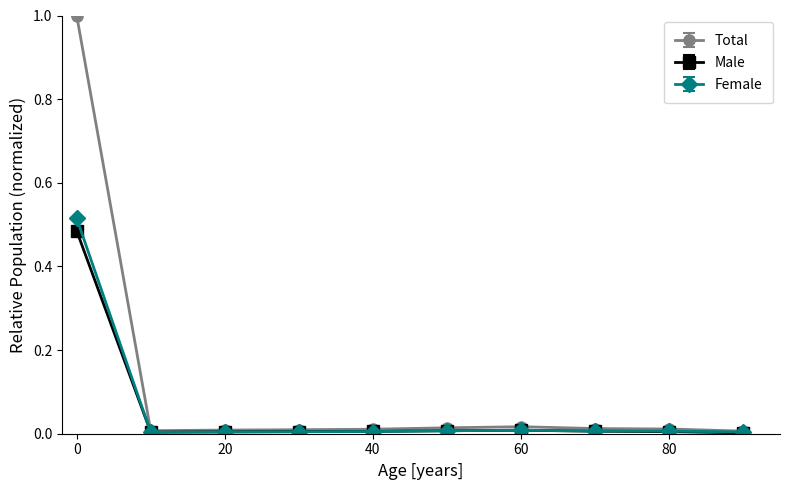

Which series has the widest spread of values?

Total